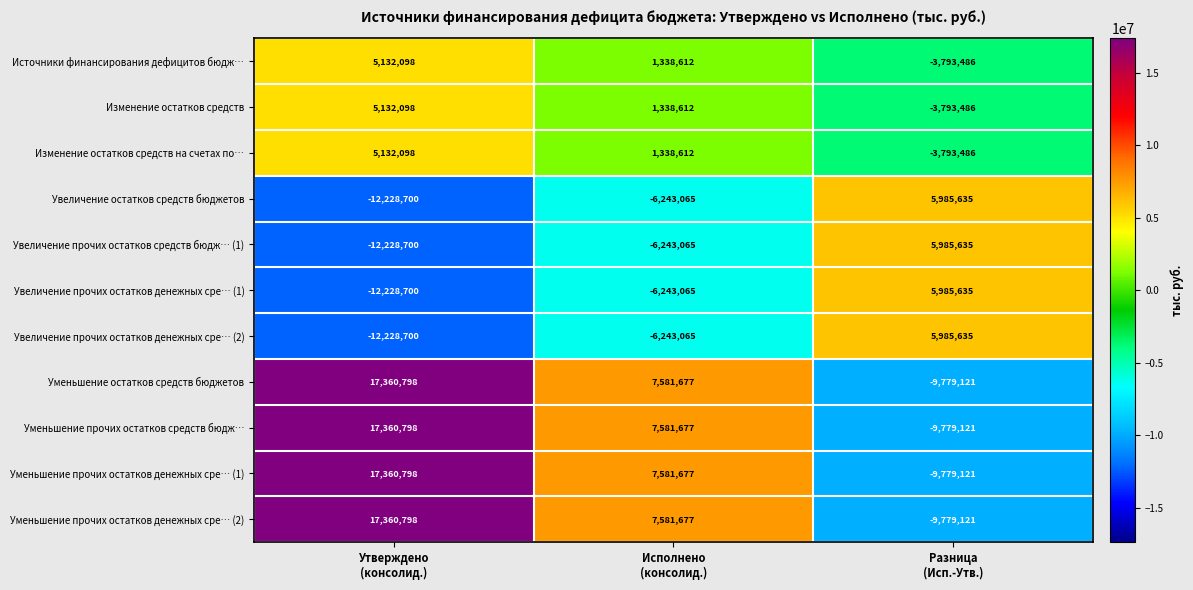

How many Изменение остатков средств на счетах по… values are between -3793486 and 5132098?

3